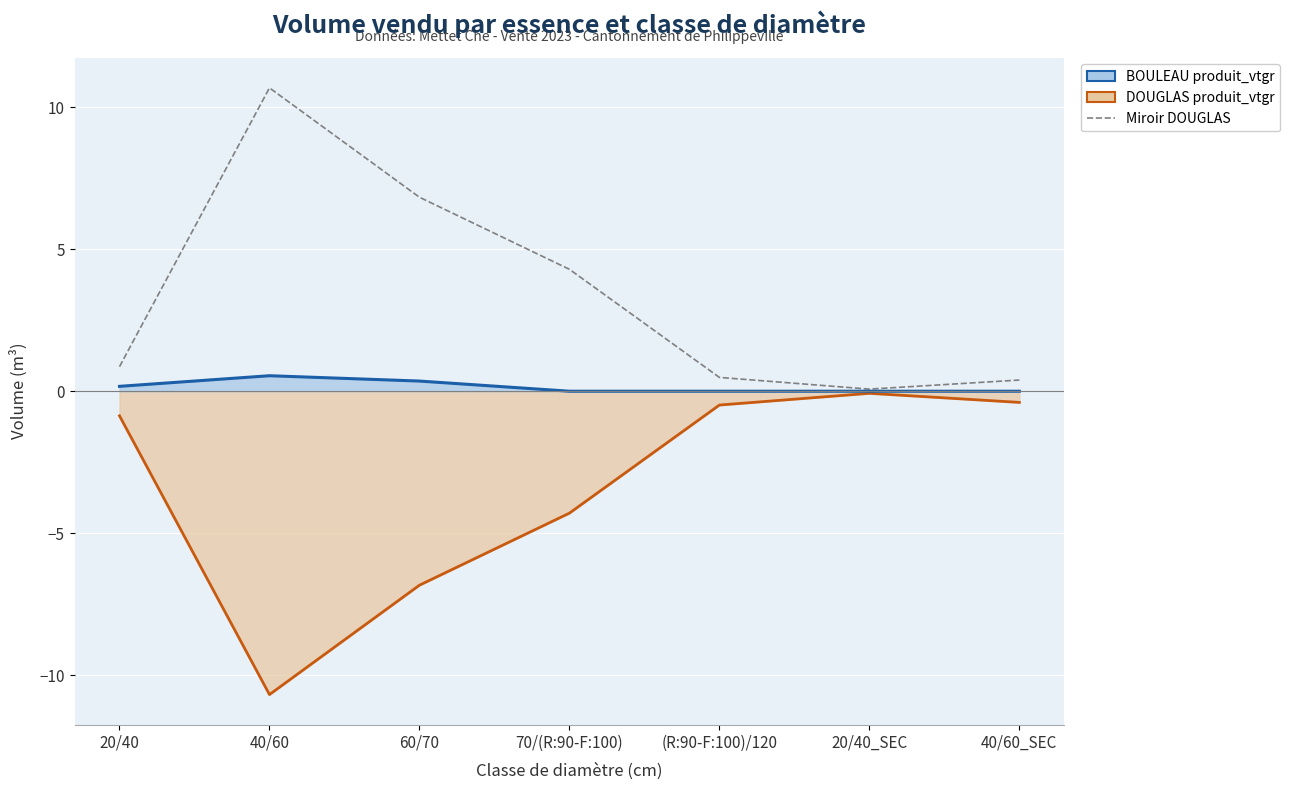

What is the highest value of the Miroir DOUGLAS series?

10.7